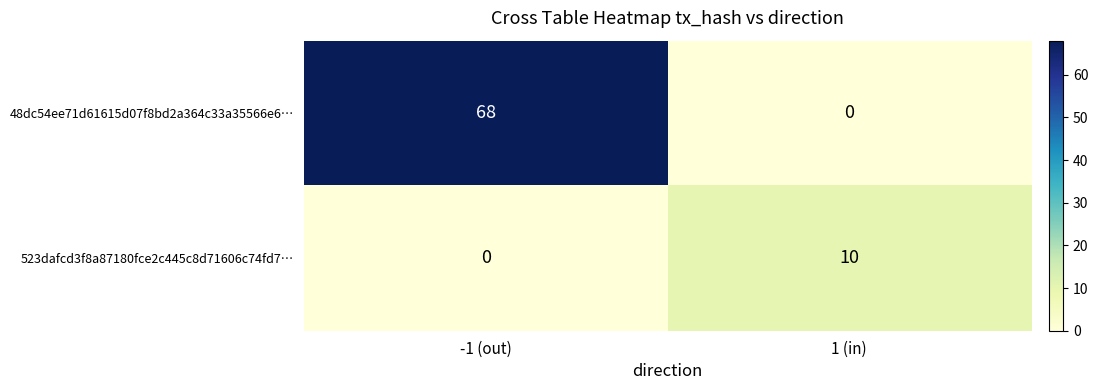

Reading right to left, what are all the values shown in this chart?

48dc54ee71d61615d07f8bd2a364c33a35566e6…: 1 (in)=0	-1 (out)=68
523dafcd3f8a87180fce2c445c8d71606c74fd7…: 1 (in)=10	-1 (out)=0